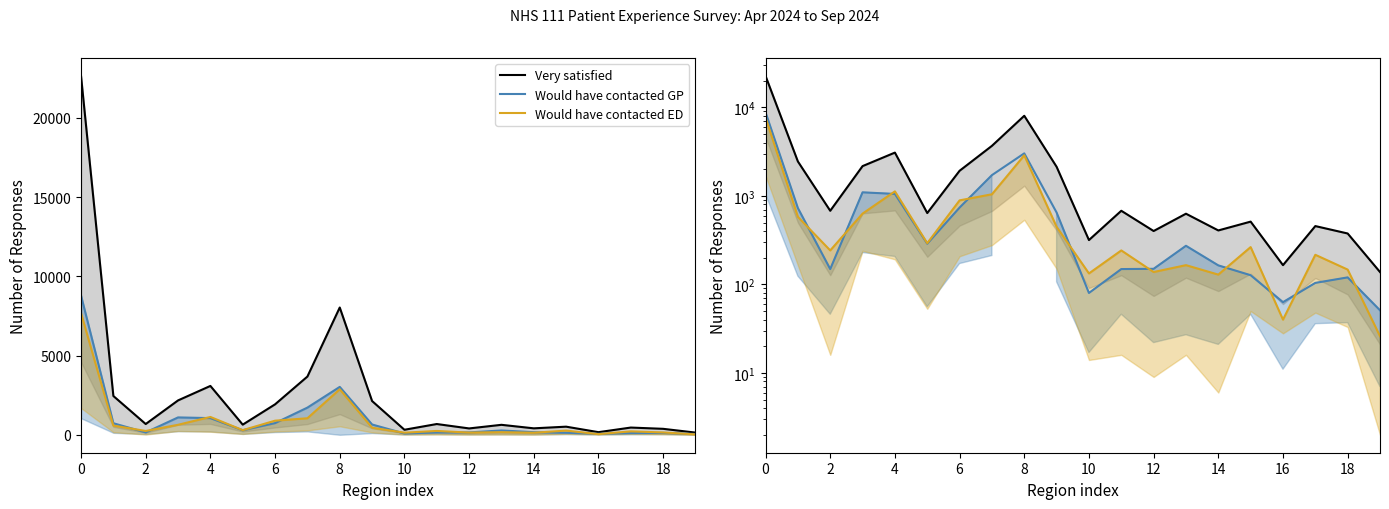

True or false: Very satisfied and Would have contacted ED cross at least once.

False